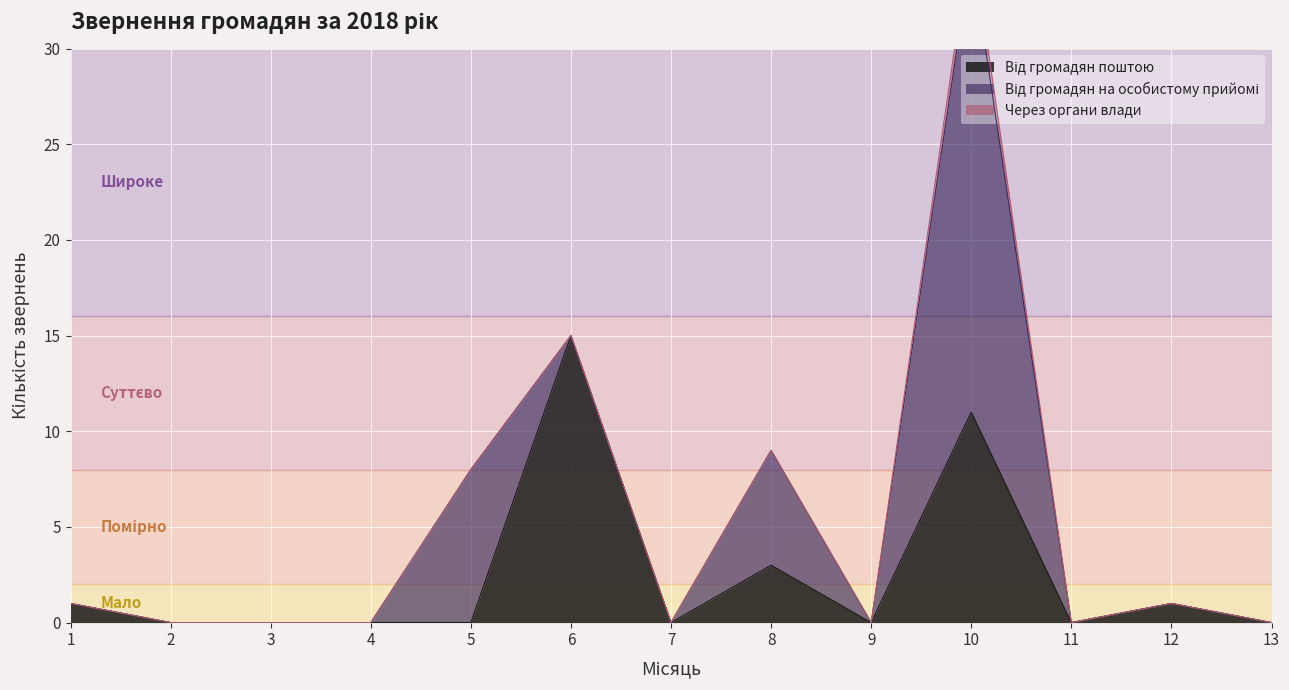

At which category is the sum across all series the highest?

10